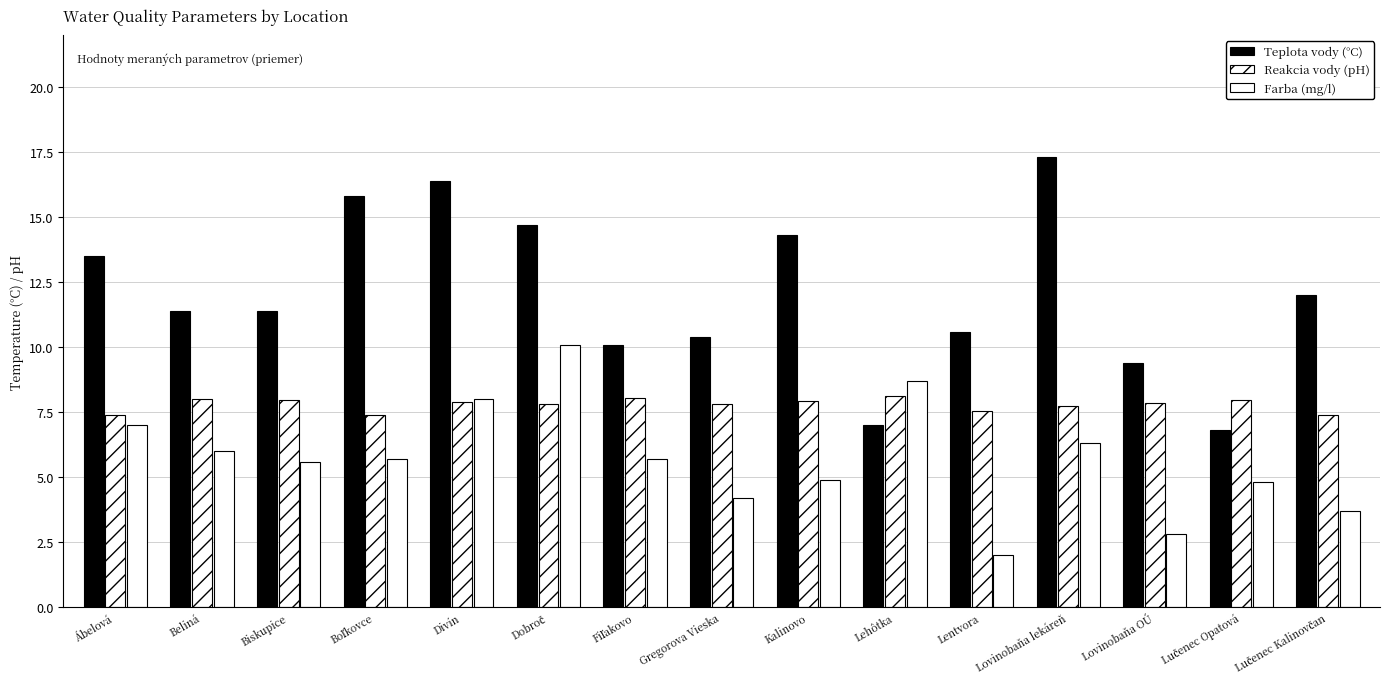

The value of Teplota vody (°C) at Lovinobaňa OÚ is 15.9. True or false?

False